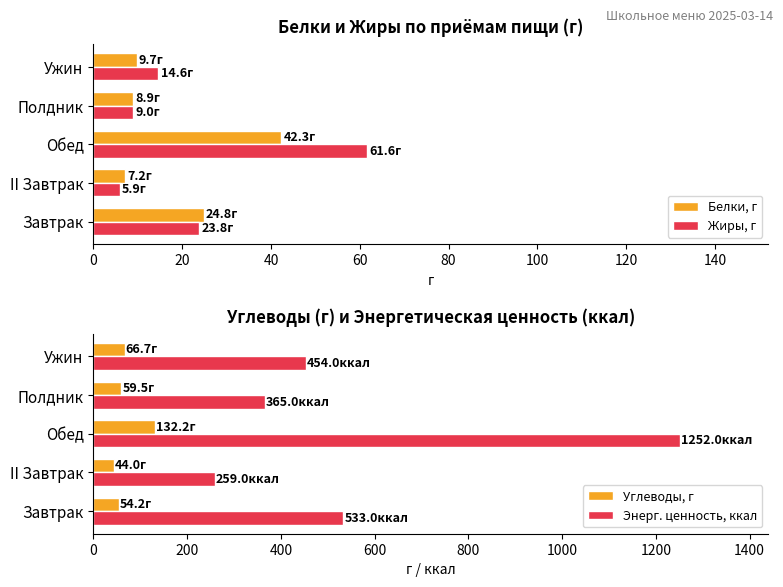

True or false: Жиры, г has a value of 42.3 at Завтрак.

False